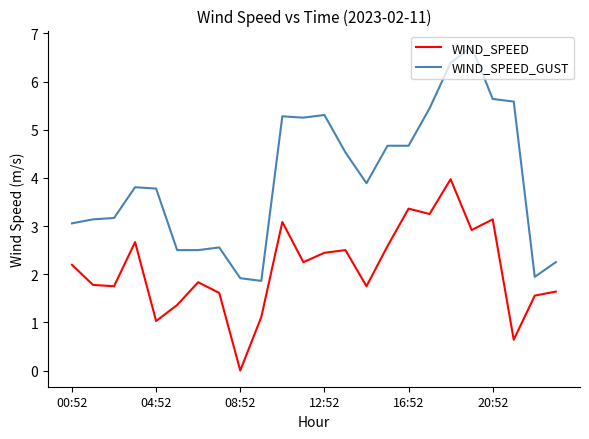

List the series in order of their overall mean, highest first.

WIND_SPEED_GUST, WIND_SPEED